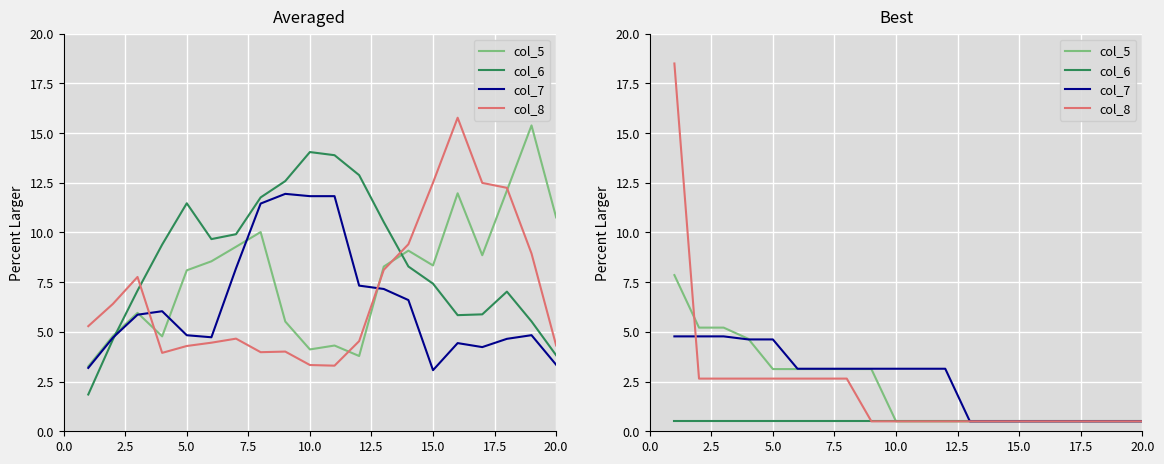

At how many categories does at least one series exceed 6?

1